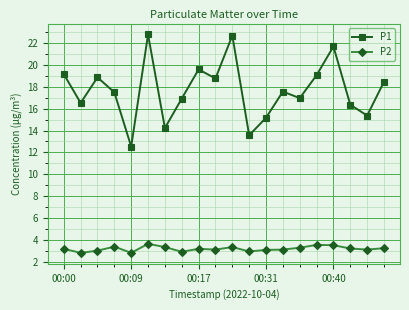

What is the value of the P1 point at the 18th from the left?

16.4